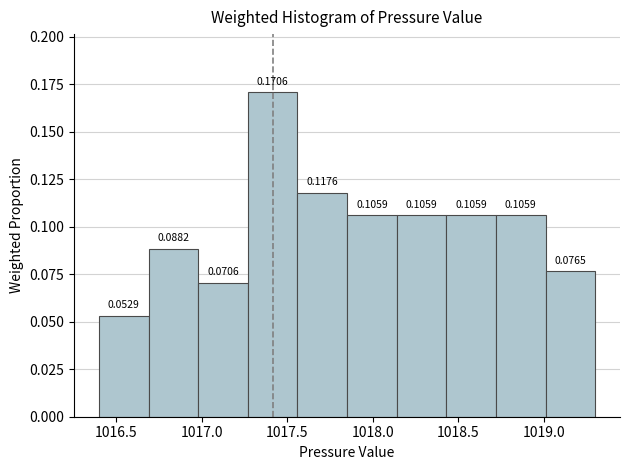

Reading left to right, list every bar in this chart as the range it spans on the x-axis followed by its height. The bar edges are not printed on the chart, so give them approximately, as read against the axis.

1016.40 to 1016.69: 0.0529
1016.69 to 1016.98: 0.0882
1016.98 to 1017.27: 0.0706
1017.27 to 1017.56: 0.1706
1017.56 to 1017.85: 0.1176
1017.85 to 1018.14: 0.1059
1018.14 to 1018.43: 0.1059
1018.43 to 1018.72: 0.1059
1018.72 to 1019.01: 0.1059
1019.01 to 1019.30: 0.0765